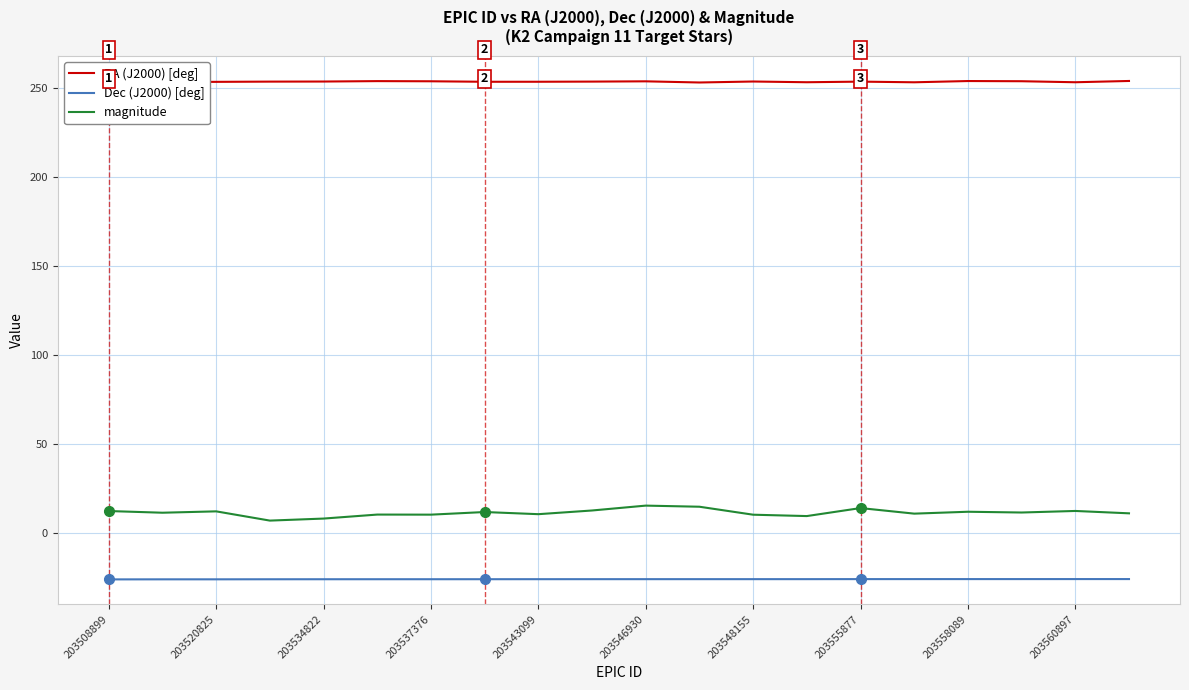

What is the minimum value for Dec (J2000) [deg]?

-25.9